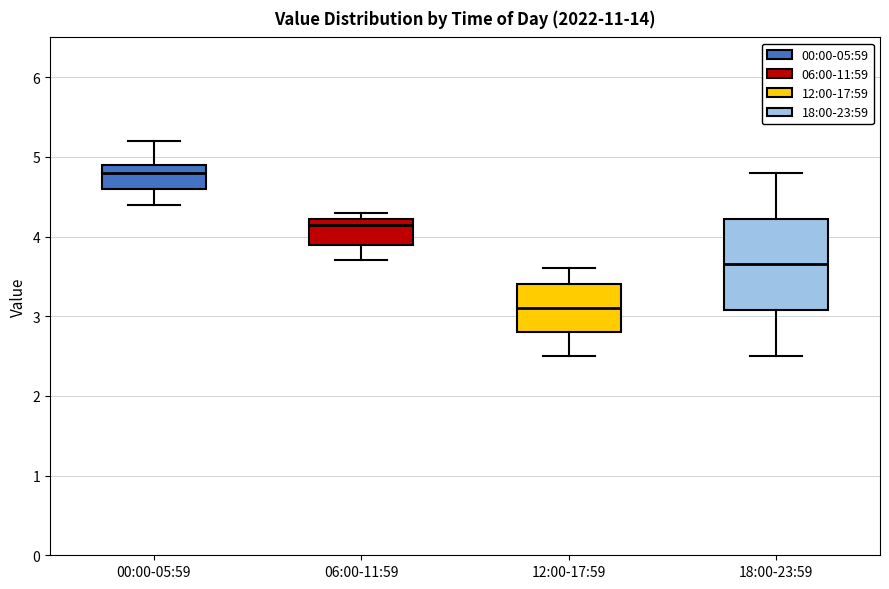

Which box has the highest median line?

00:00-05:59